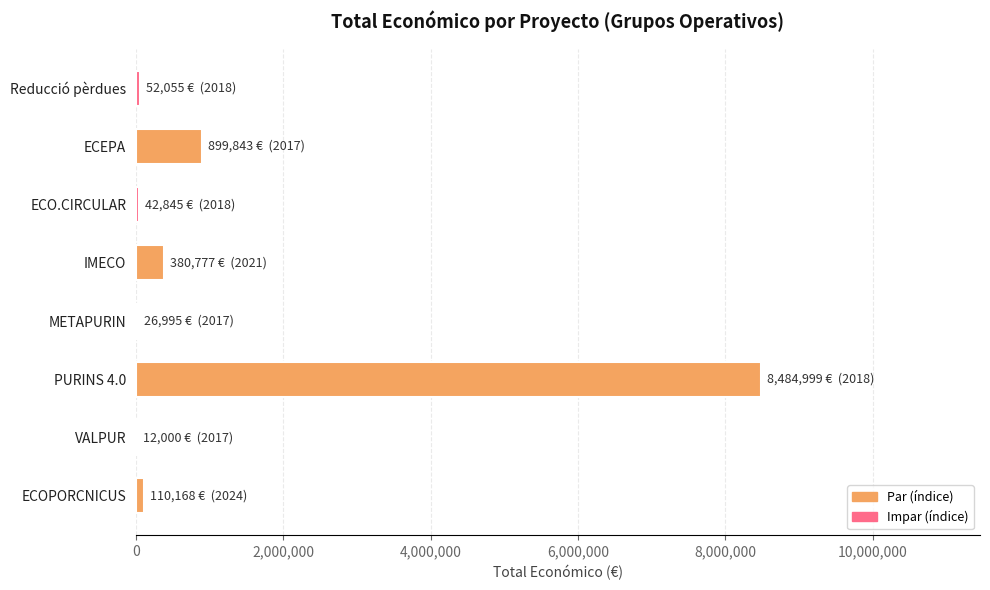

Between ECEPA and PURINS 4.0, which is larger?

PURINS 4.0